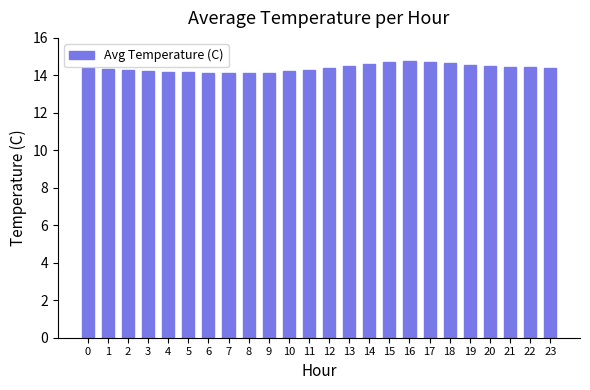

Approximately how many times larger is the value at 22 compared to 4?

1.0